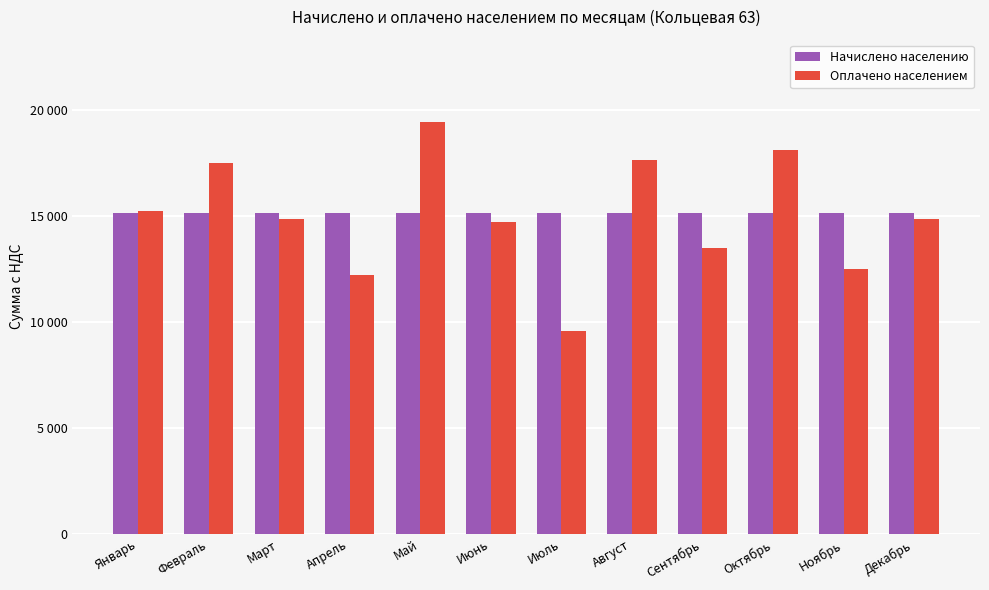

Are the bars grouped side by side (vs. stacked)?

Yes